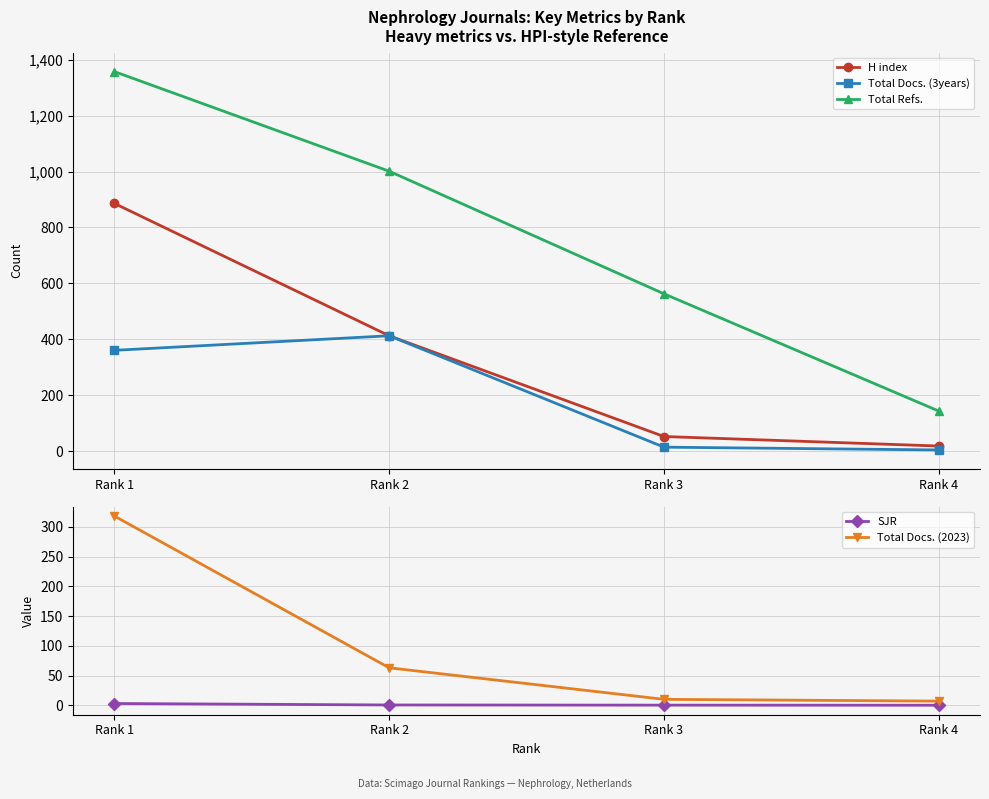

Which series changed the most between Rank 1 and Rank 4?

Total Refs.